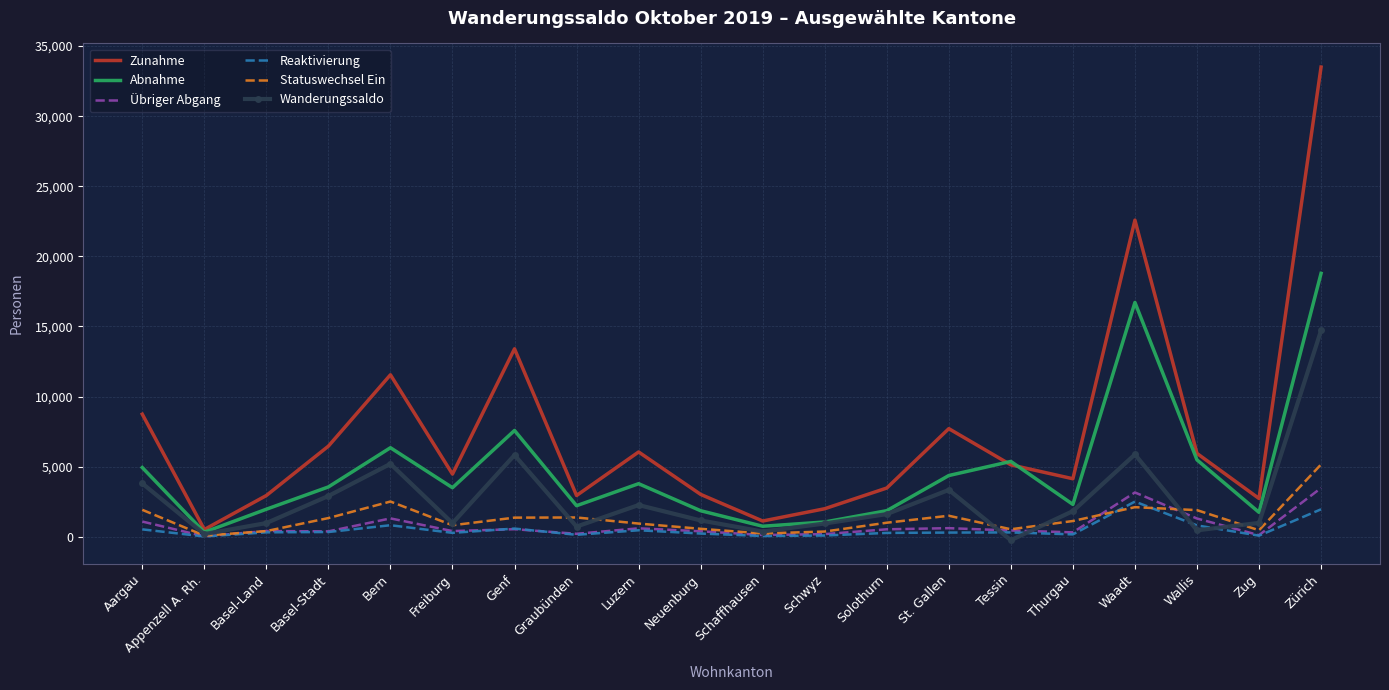

Between Appenzell A. Rh. and Waadt, which series saw the biggest shift?

Zunahme